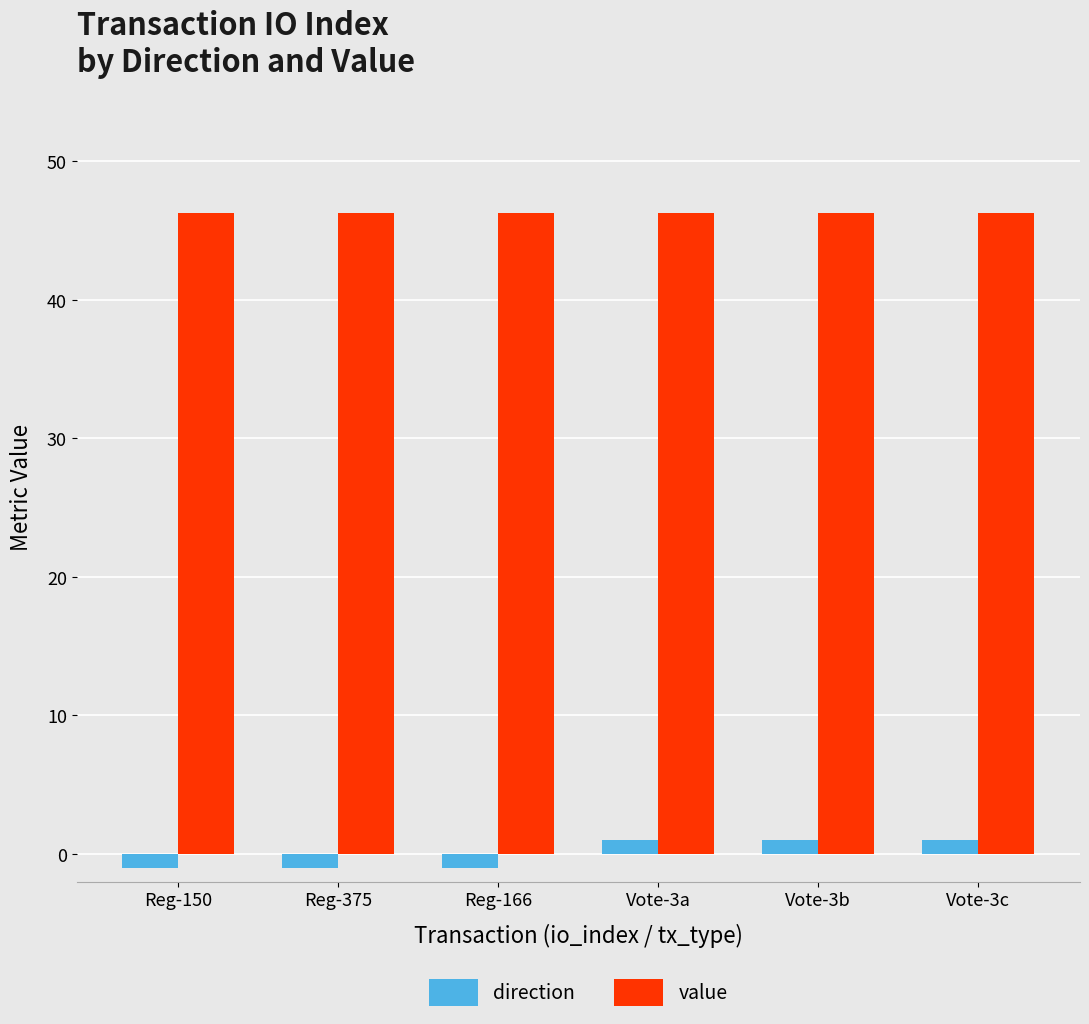

What is the sum of the direction values at Reg-375 and Reg-166?

-2.0